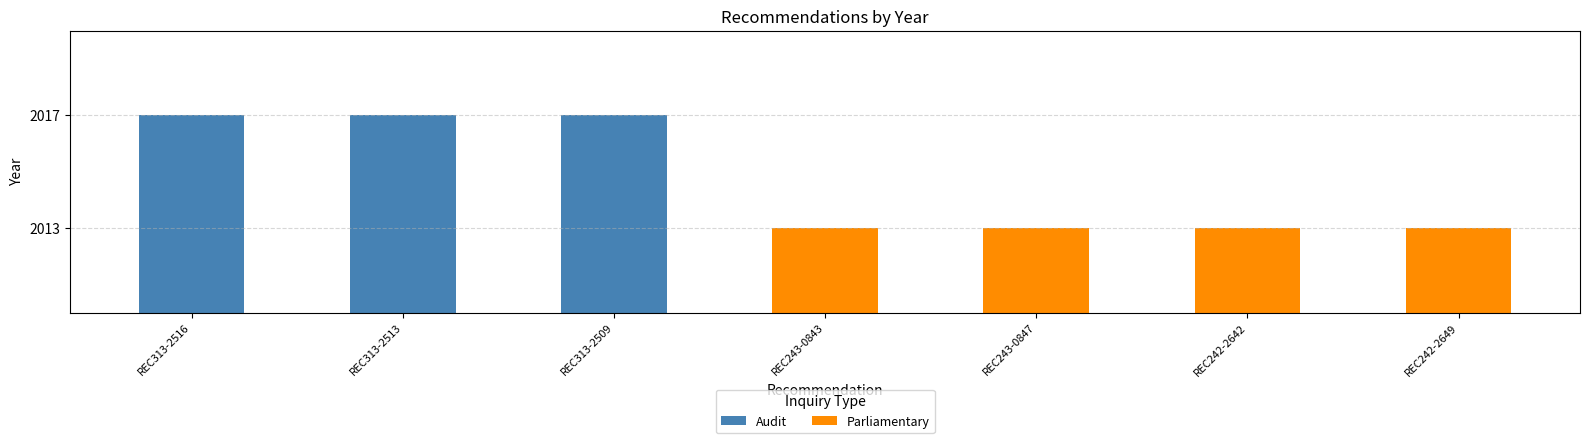

Is the value of Parliamentary at REC313-2516 greater than the value of Audit at REC313-2516?

No